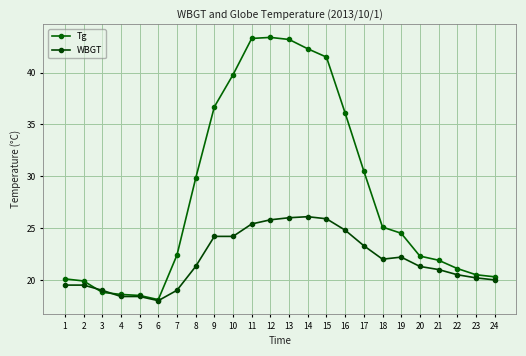

Does the chart have visible grid lines?

Yes